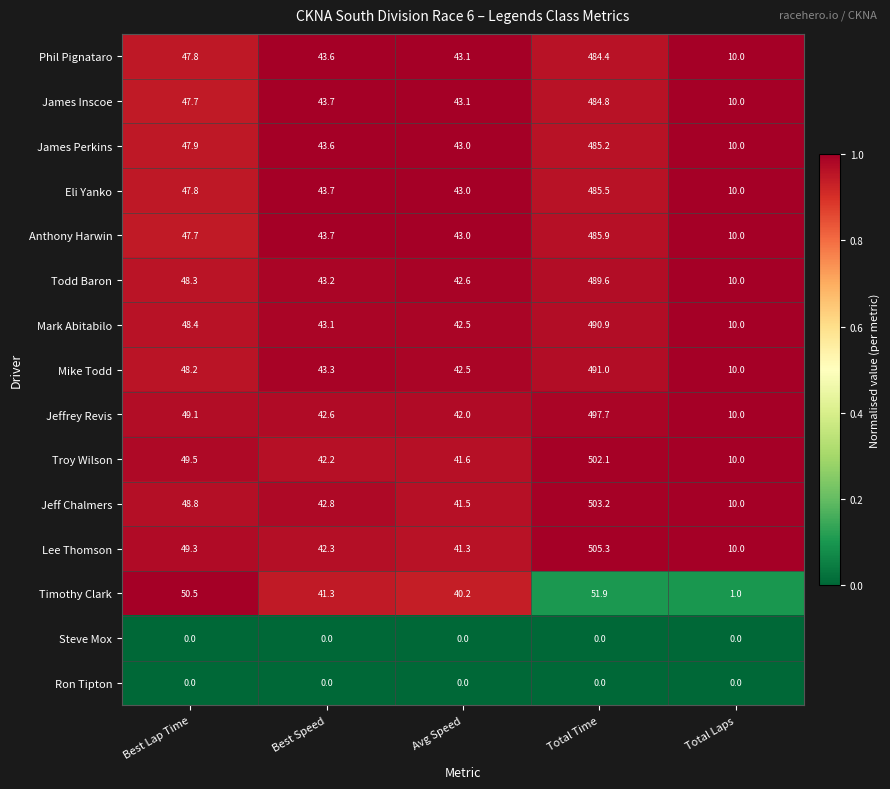

What is the spread (max minus min) of values at Best Lap Time?

50.5